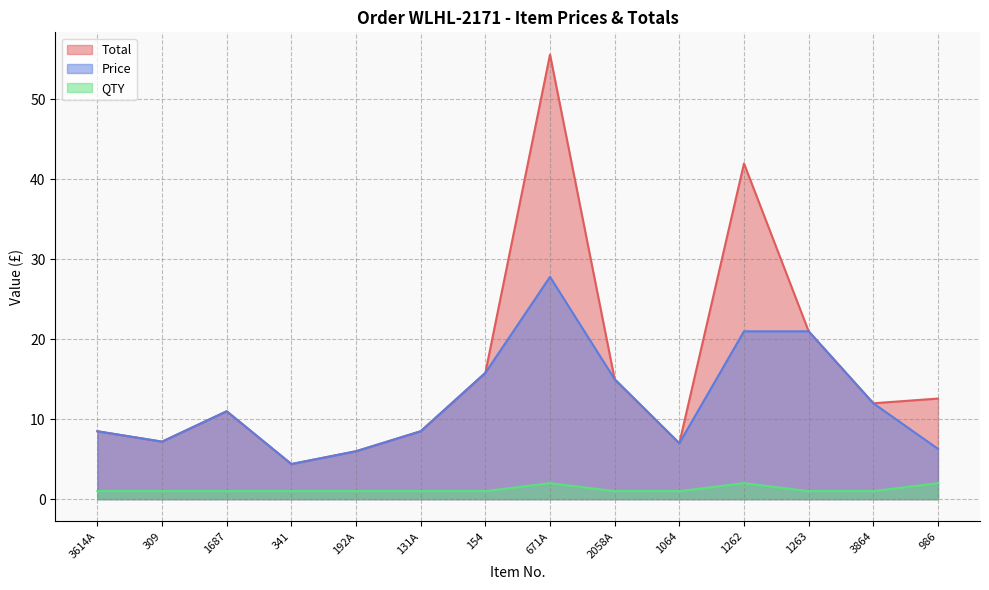

At which category does Price reach its first local peak?

1687